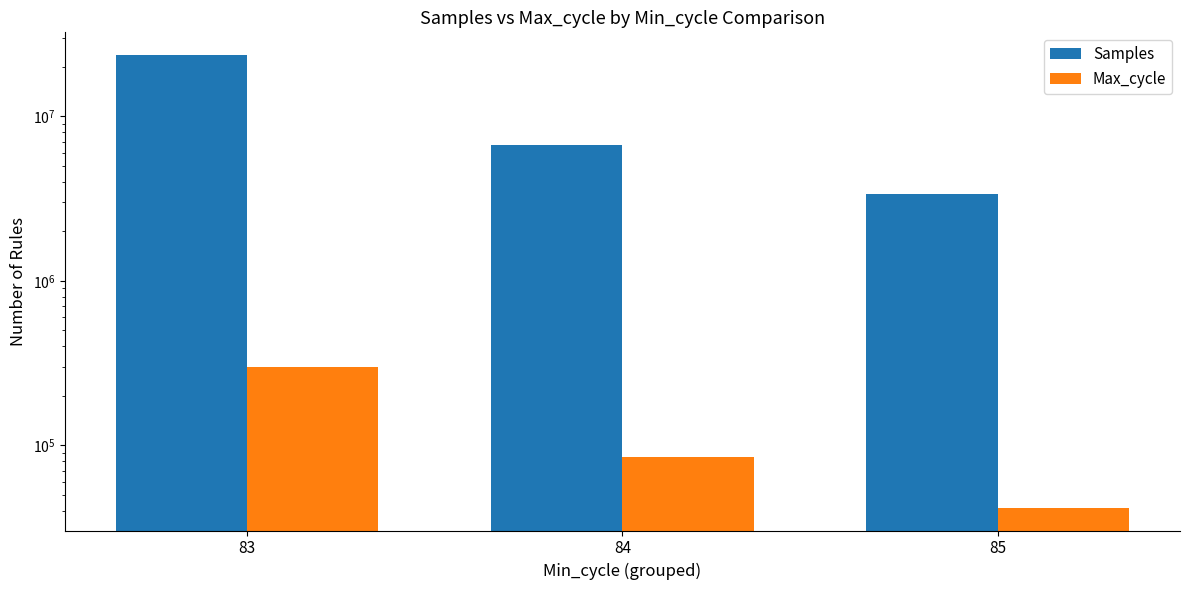

What value does the Samples series have at 84?

6741927